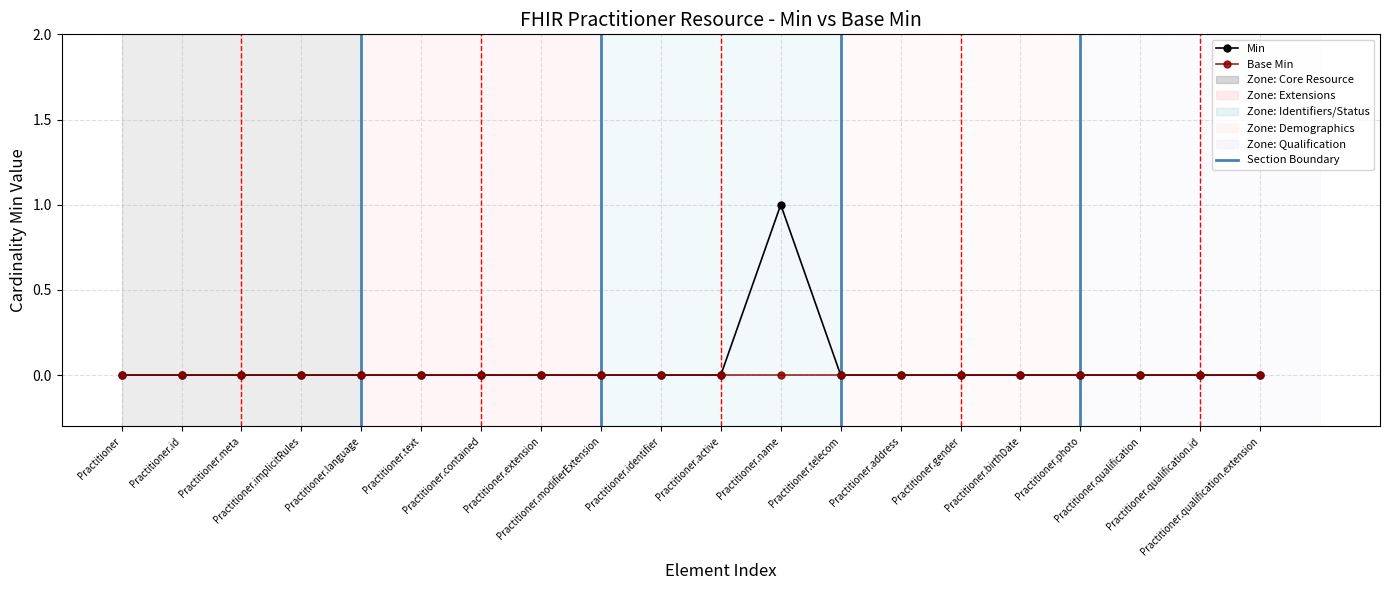

Is this an area chart (filled region under the line)?

No